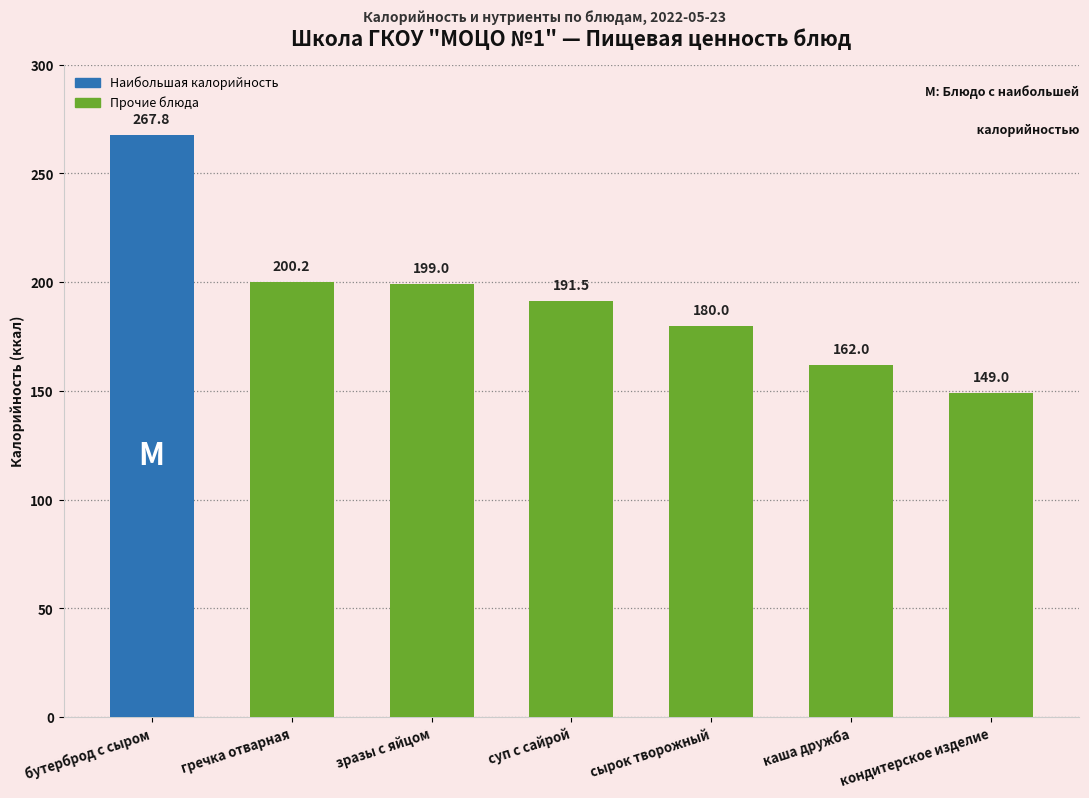

Where is the data nearest to the value 208?

гречка отварная